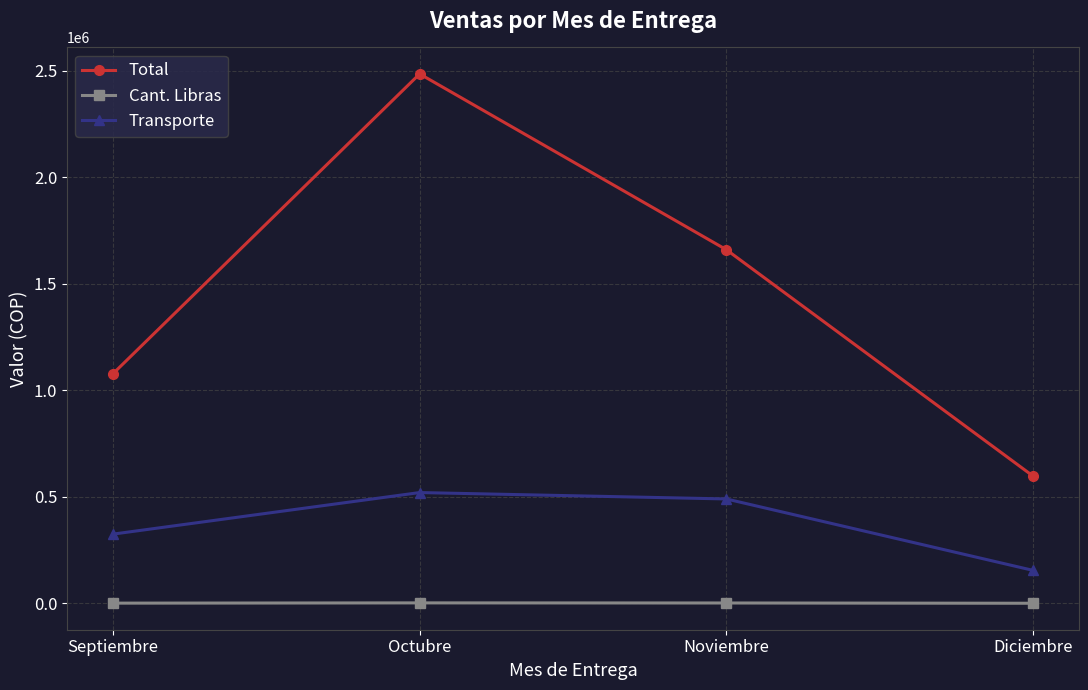

What is the value of the Total point at the 2nd from the left?

2484000